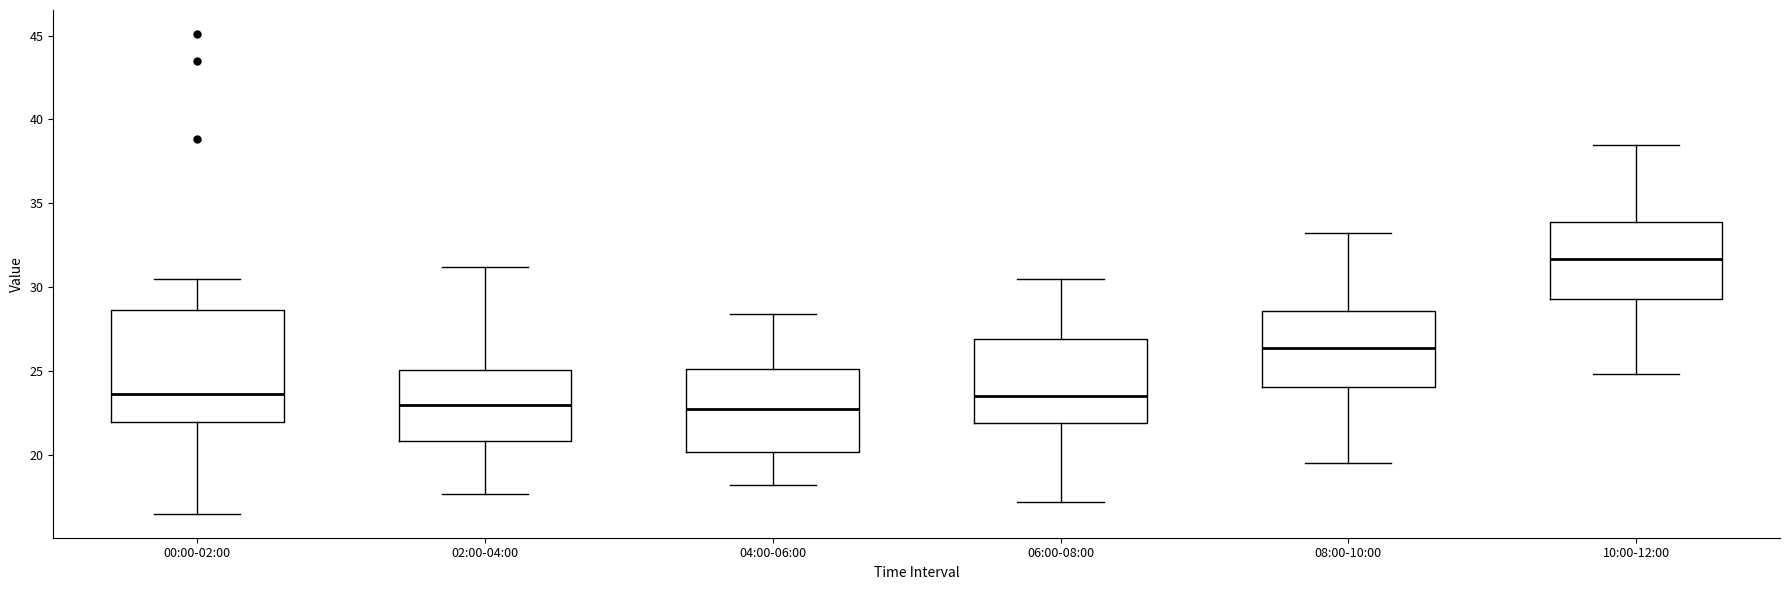

Reading left to right, read every box against the y-axis: the position of its median line, the range the box covers, and the ends of its whiskers. The values are not printed on the chart, so give them approximately, as read against the axis.

00:00-02:00: median 23.5, box 22.0 to 28.5, whiskers 16.5 to 30.5
02:00-04:00: median 23.0, box 21.0 to 25.0, whiskers 17.5 to 31.0
04:00-06:00: median 22.5, box 20.0 to 25.0, whiskers 18.0 to 28.5
06:00-08:00: median 23.5, box 22.0 to 27.0, whiskers 17.0 to 30.5
08:00-10:00: median 26.5, box 24.0 to 28.5, whiskers 19.5 to 33.0
10:00-12:00: median 31.5, box 29.5 to 34.0, whiskers 25.0 to 38.5